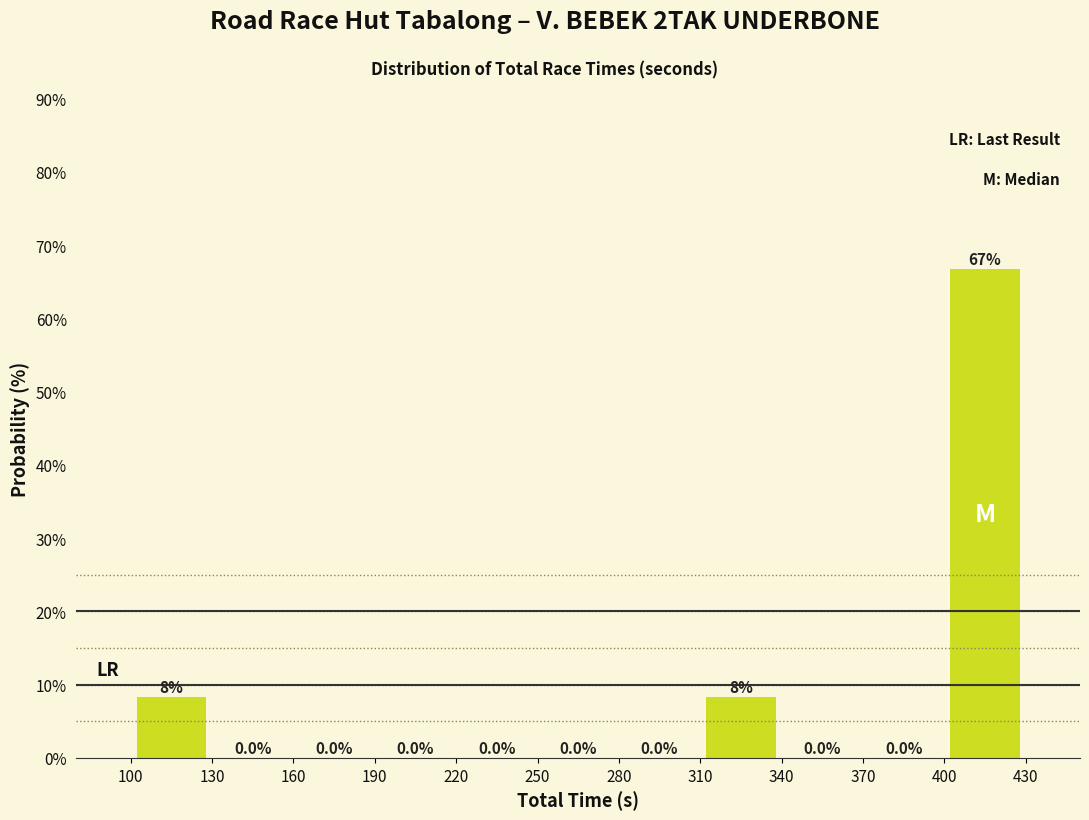

Which range on the x-axis has the tallest bar?

400 to 430